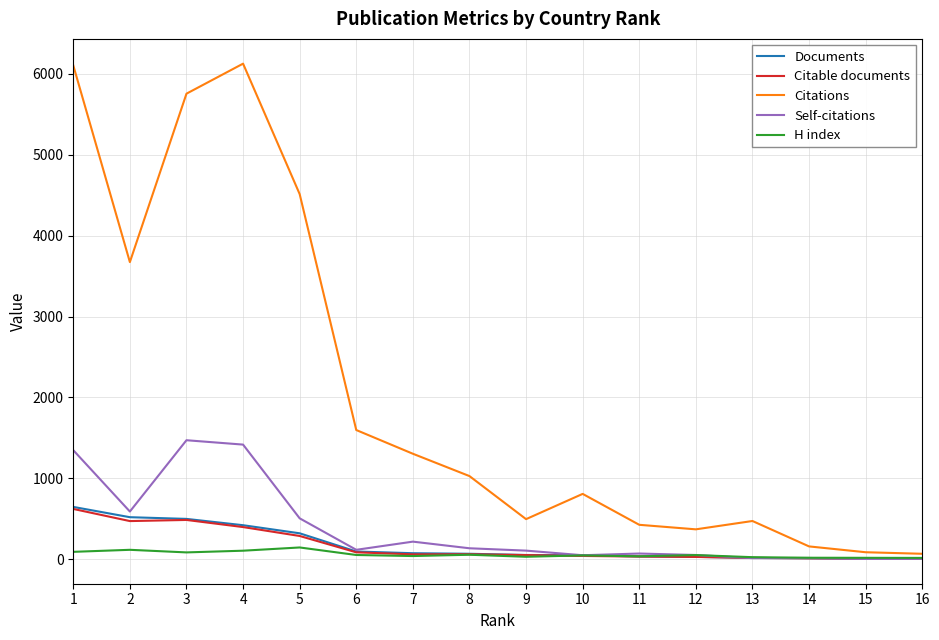

Is it true that Self-citations equals 54 at 12?

True